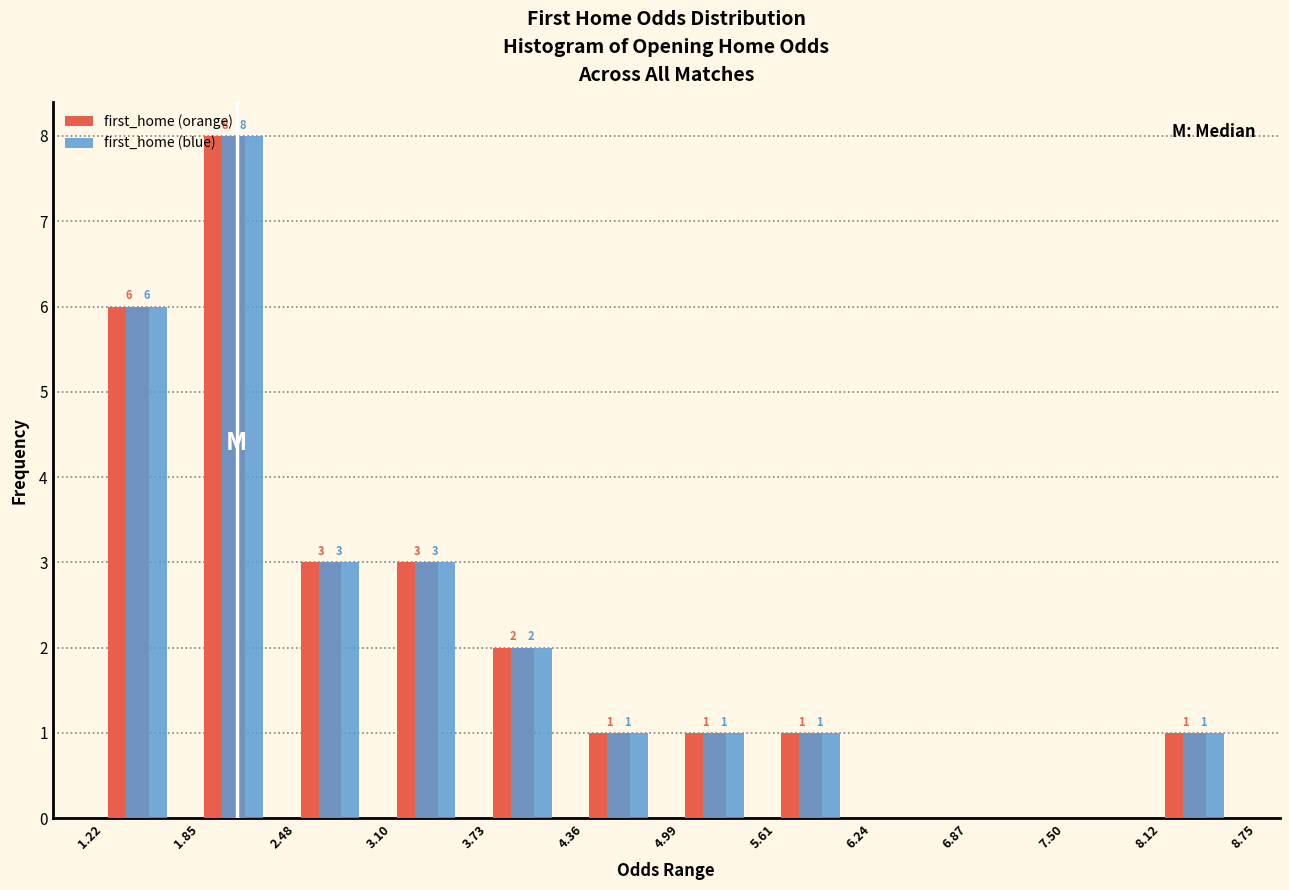

In the first_home (orange) series, which range on the x-axis has the tallest bar?

1.85 to 2.48